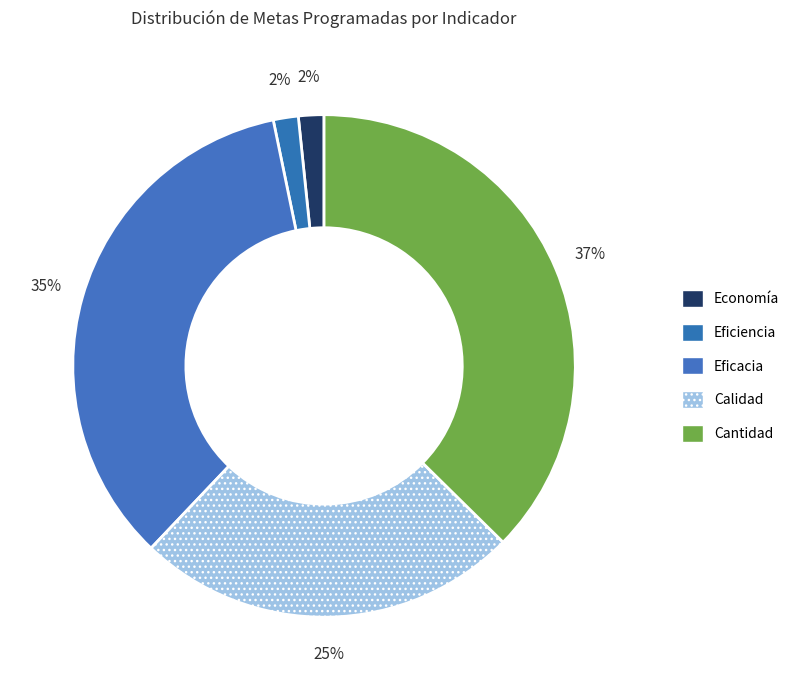

What is the ratio of the value at Eficiencia to the value at Economía?

1.0